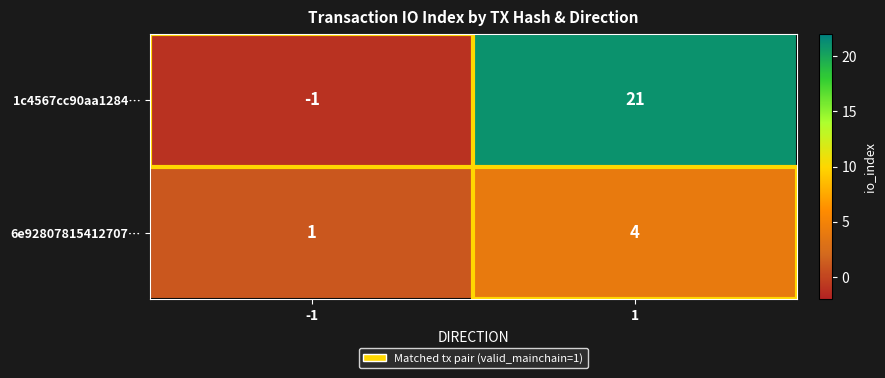

The value of 6e92807815412707… at 1 is 4. True or false?

True